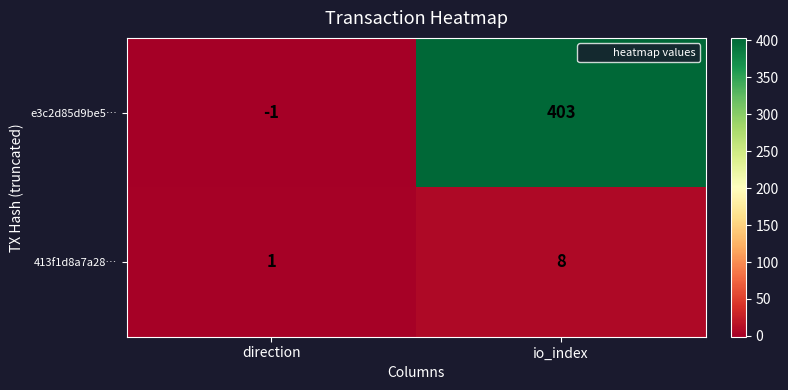

How many data points does each series have?

2